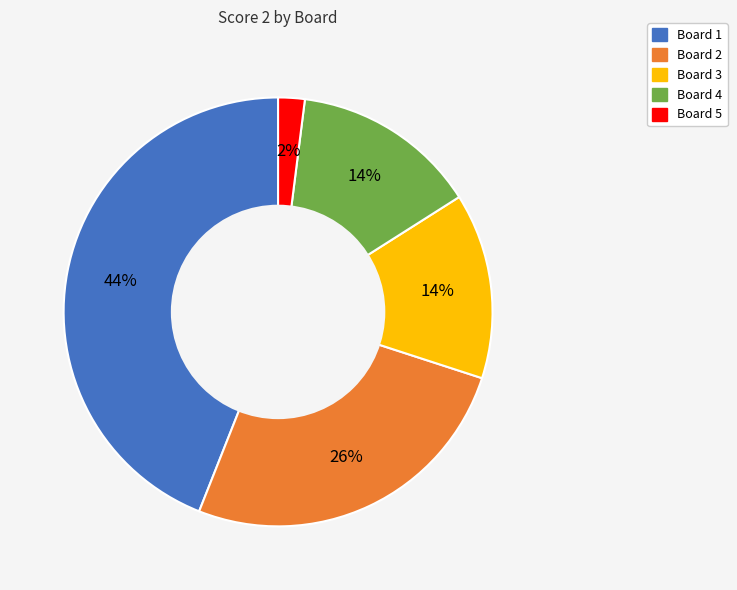

What is the smallest slice in the pie chart?

Board 5